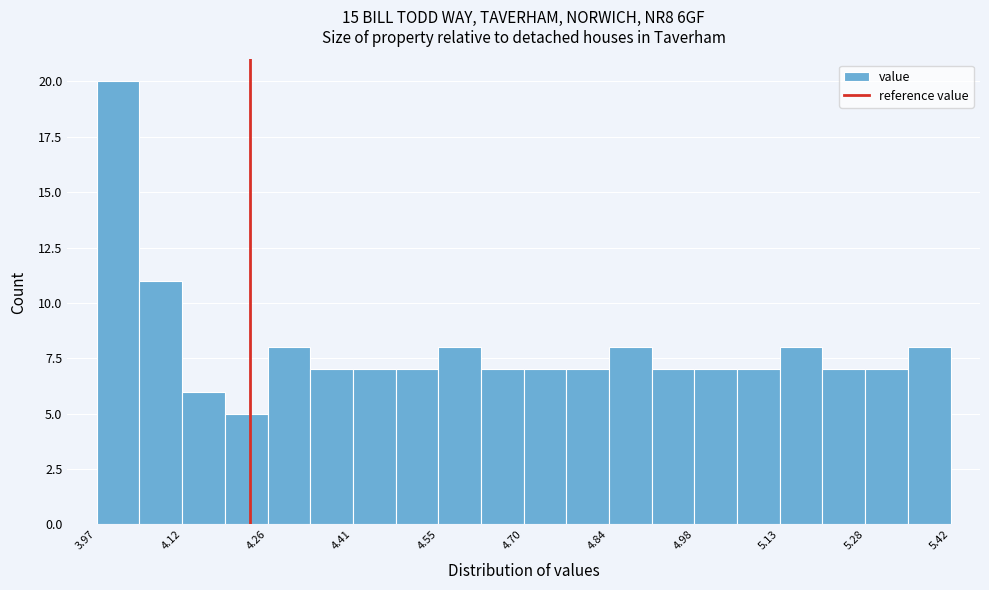

Read against the x-axis, roughly where is the centre of the tallest bar?

4.00